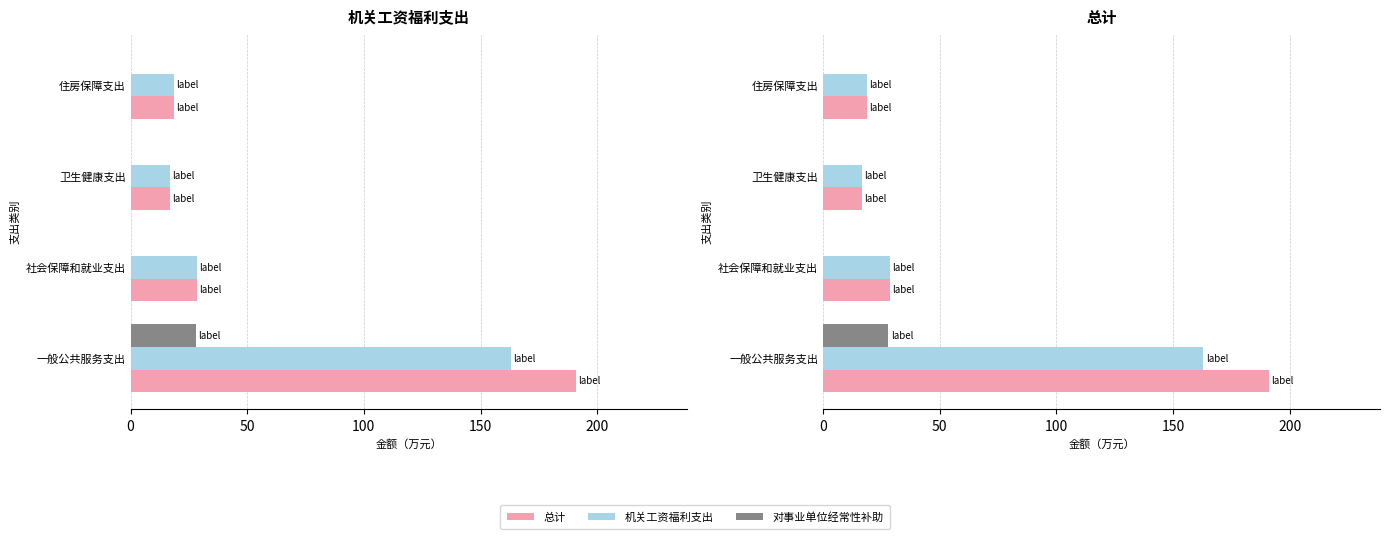

What are all the series names shown in the legend?

总计, 机关工资福利支出, 对事业单位经常性补助